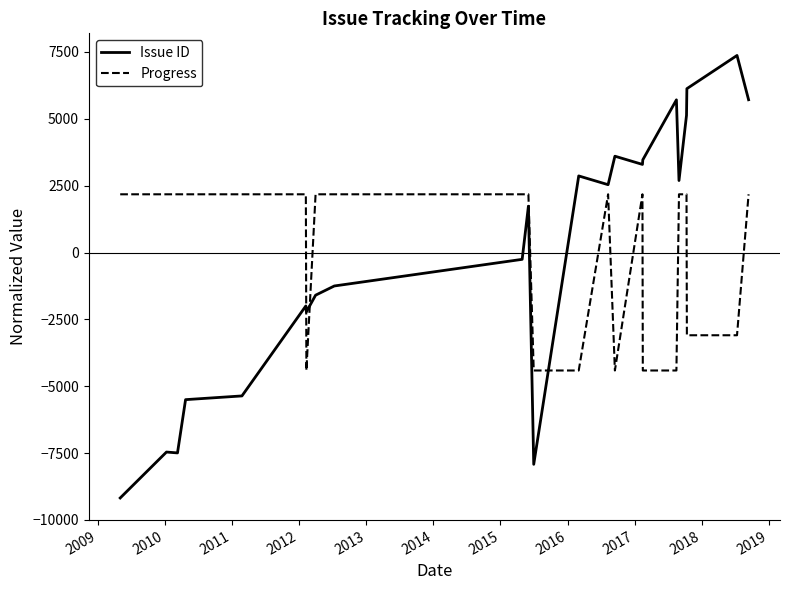

What is the smallest value displayed?

-9178.3